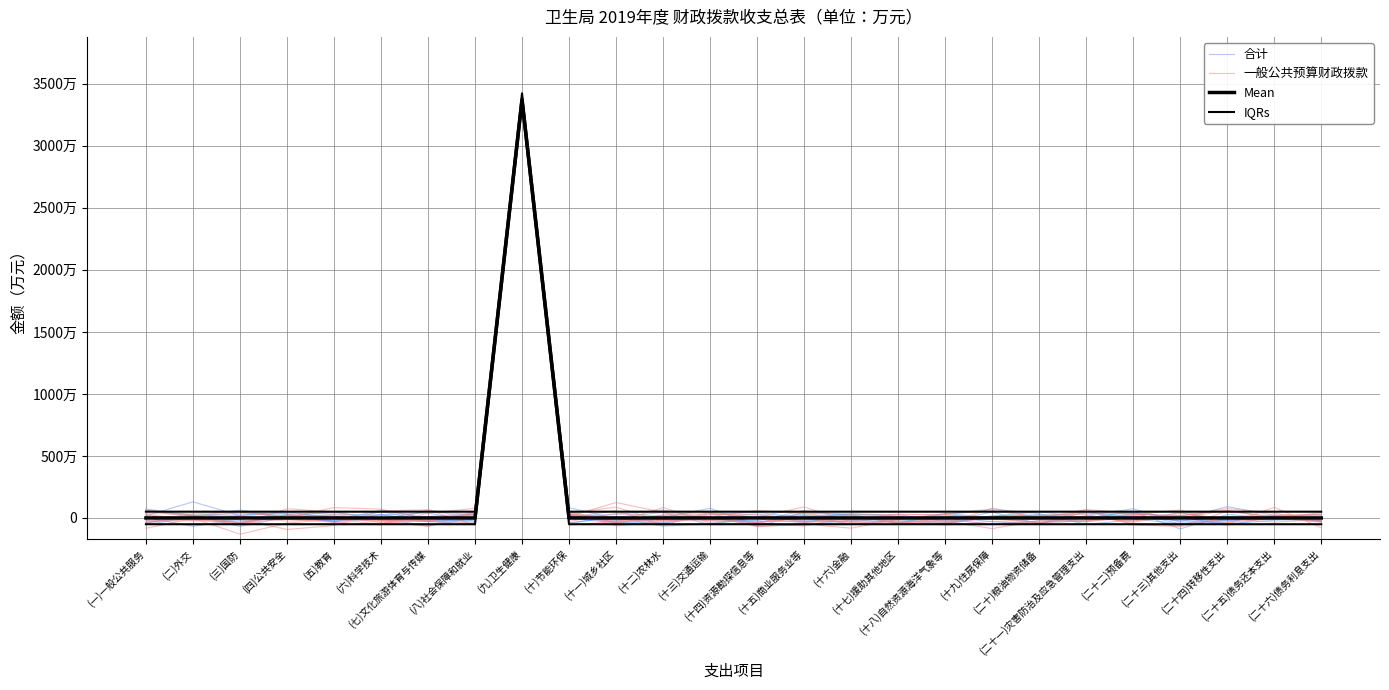

What is the difference between the highest and lowest values at (五)教育?

608032.4